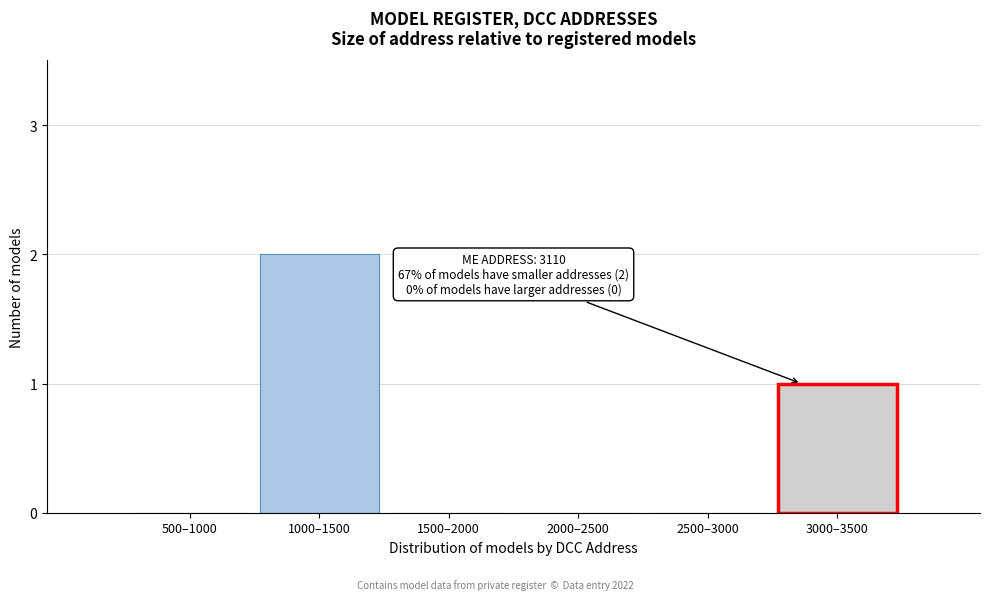

Reading left to right, list all the values displayed in this chart.

500–1000=0	1000–1500=2	1500–2000=0	2000–2500=0	2500–3000=0	3000–3500=1